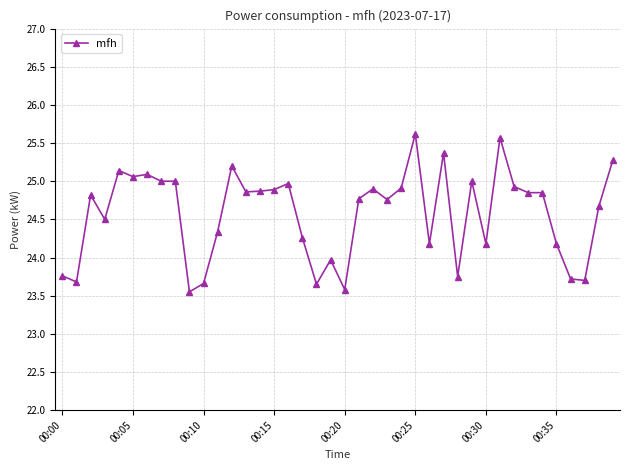

What is the sum of all values?

983.0